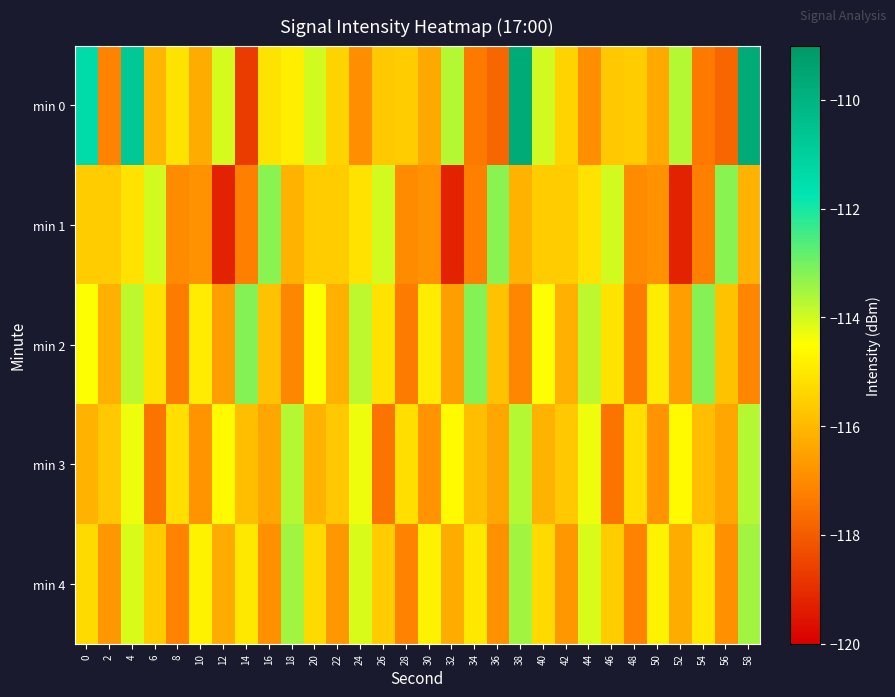

Between 34 and 30, which is larger?

30